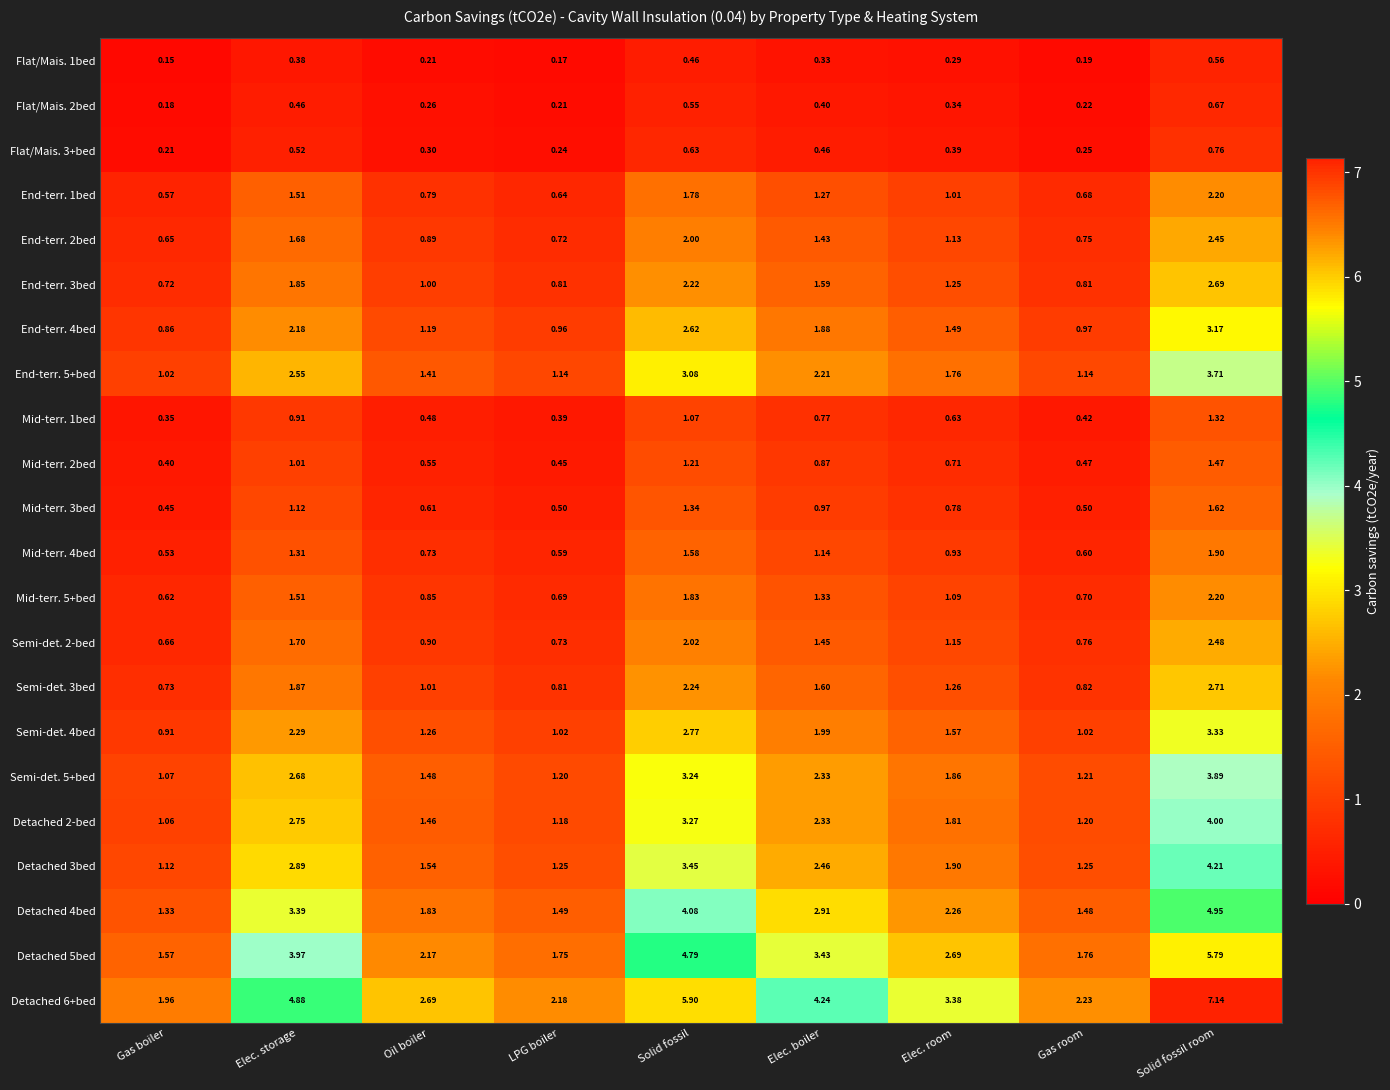

At which label is End-terr. 3bed closest to 1?

Oil boiler